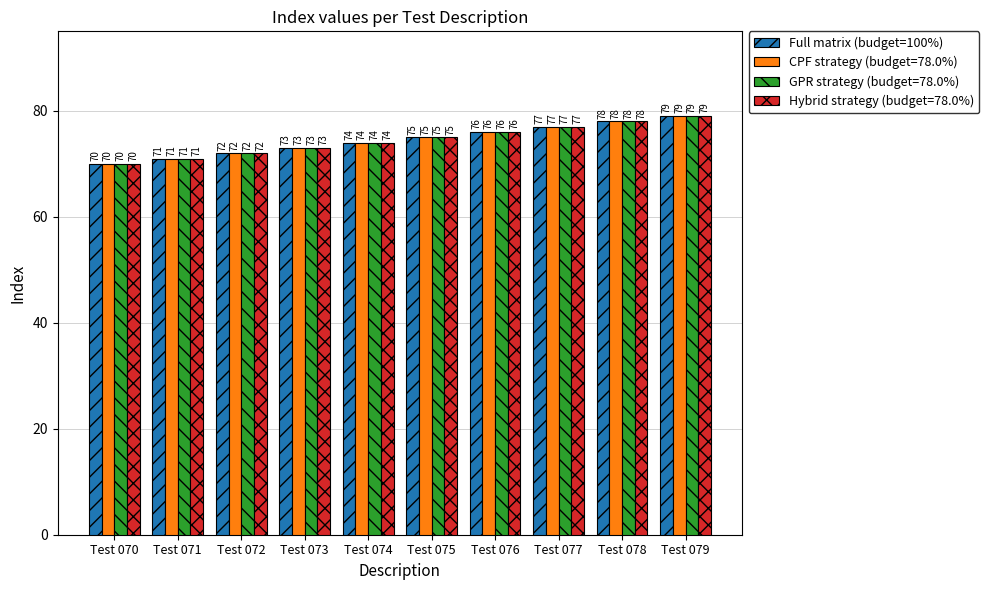

At which label is CPF strategy (budget=78.0%) closest to 74?

Test 074